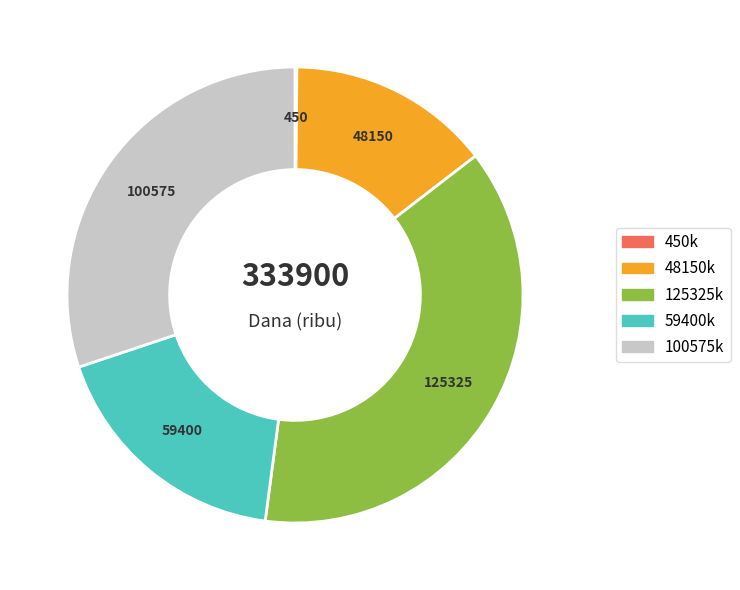

Is there a majority slice in this chart?

No